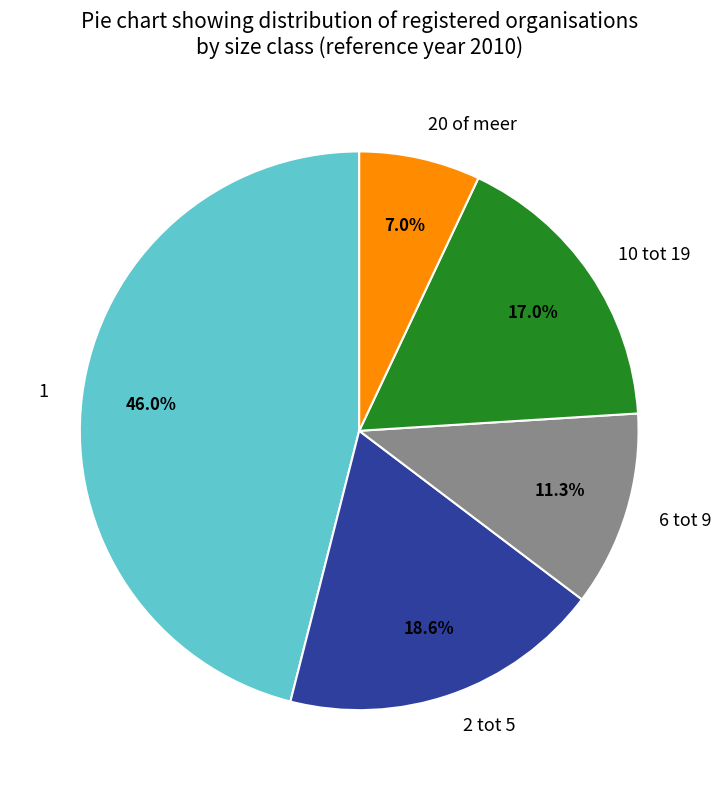

Is 10 tot 19 the majority of the pie?

No